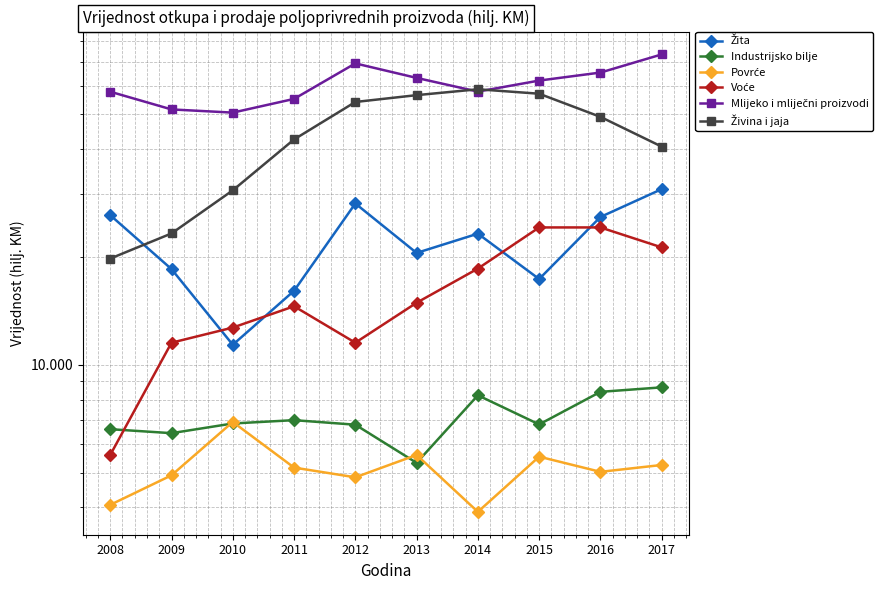

What is the value of the Povrće point at the 10th from the left?

5255